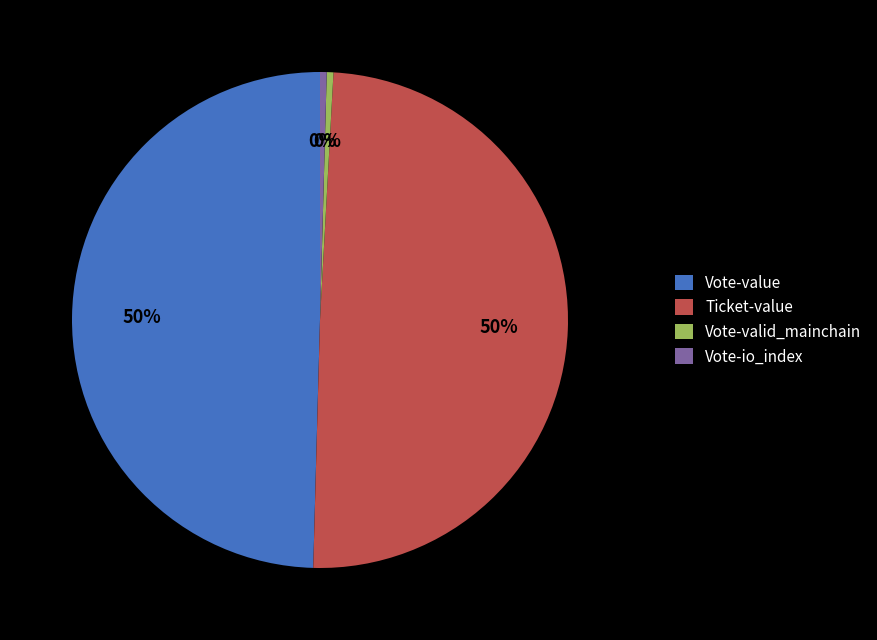

Is Vote-value the majority of the pie?

No